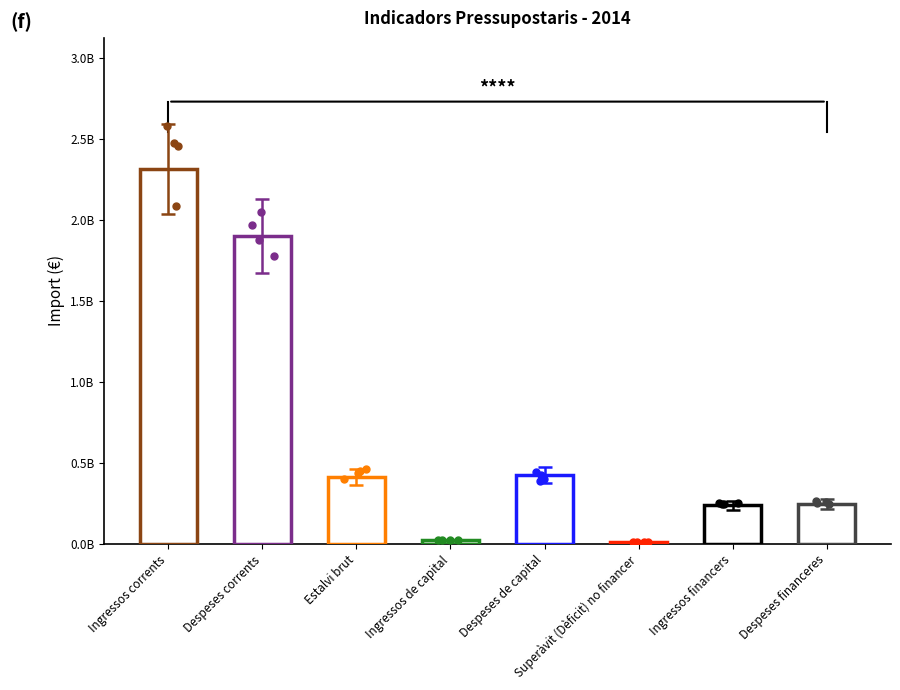

Approximately how many times larger is the value at Ingressos corrents compared to Despeses financeres?

9.3